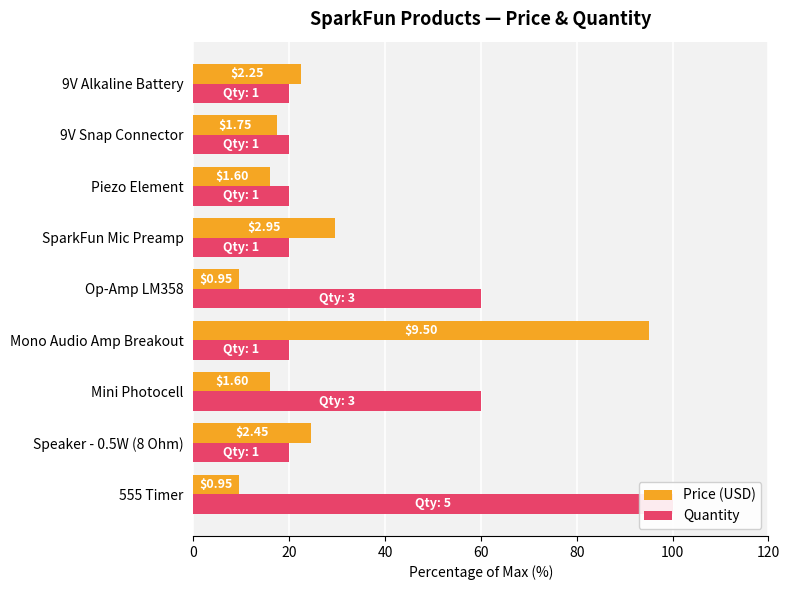

Which has a higher value, Speaker - 0.5W (8 Ohm) or 555 Timer?

Speaker - 0.5W (8 Ohm)